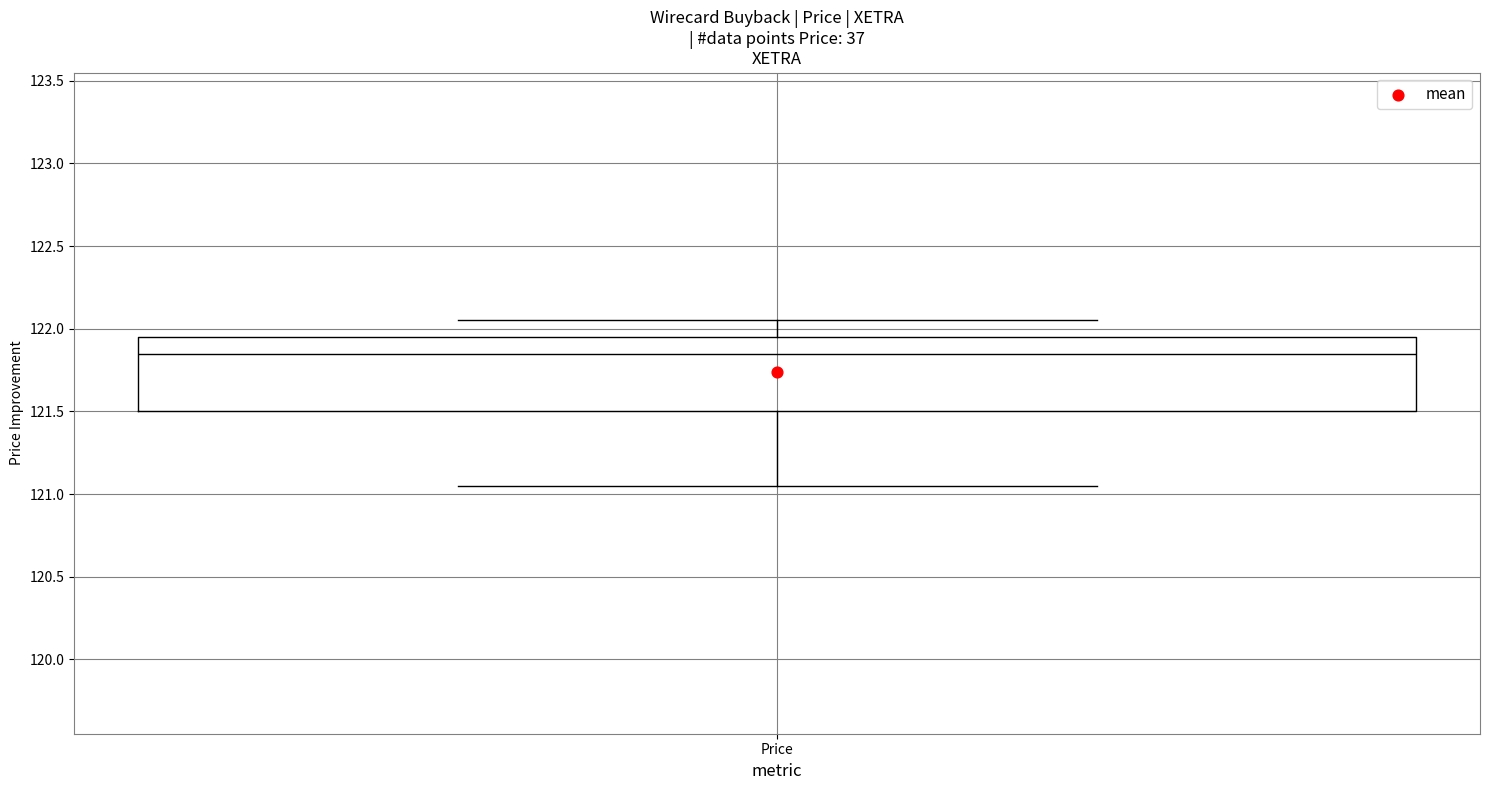

Transcribe this box plot: give where the median line is, the range the box spans, and where the two whiskers end, as read against the y-axis. The values are not printed on the chart, so give them approximately, as read against the axis.

median 121.85, box 121.50 to 121.95, whiskers 121.05 to 122.05